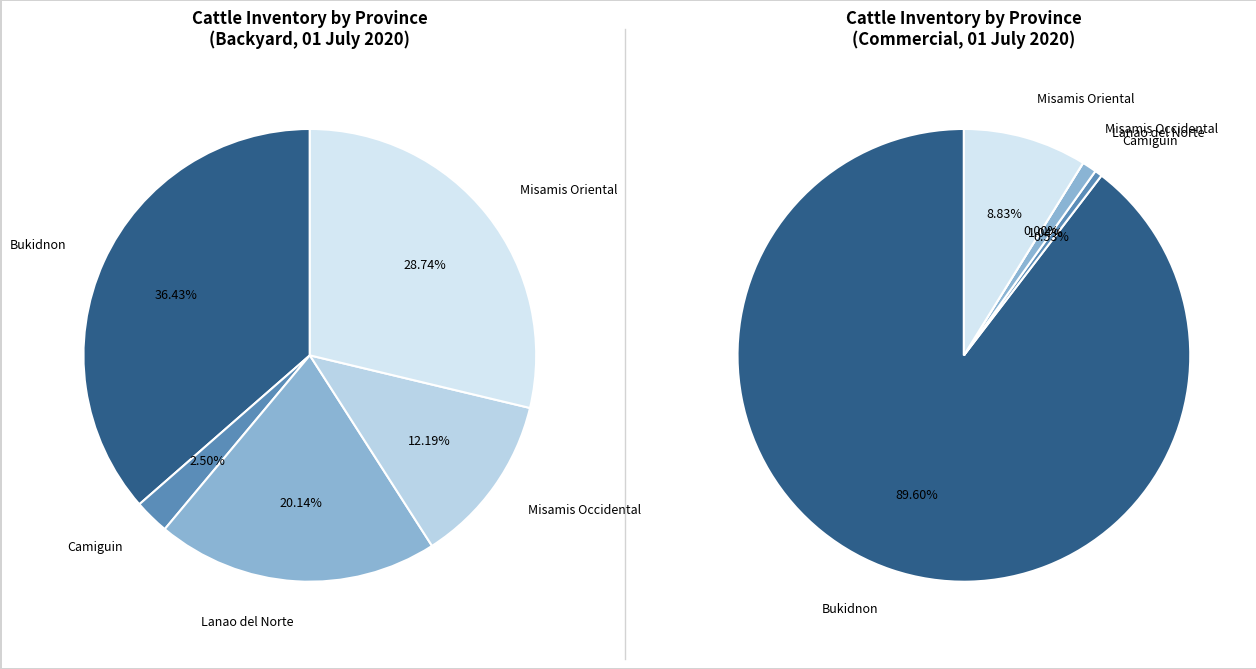

True or false: Camiguin accounts for 1% of the total.

True